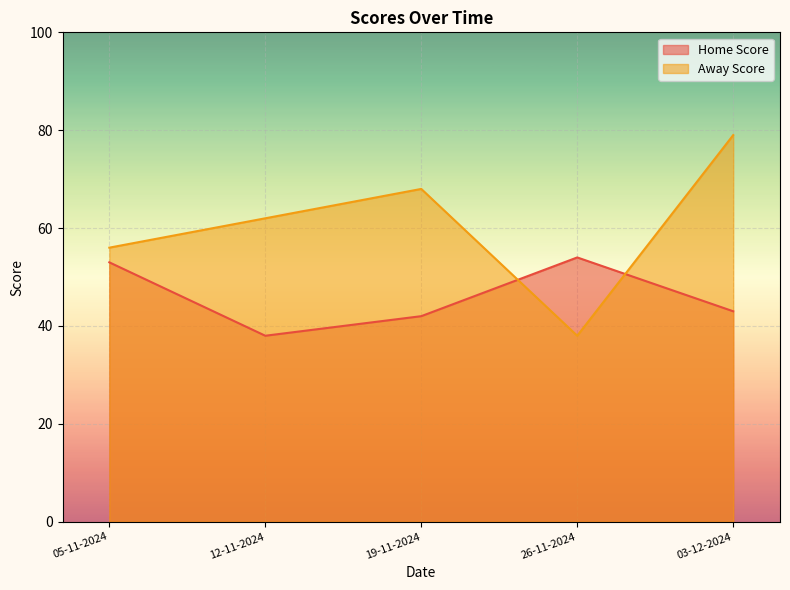

How many interior local valleys does the Away Score series have?

1